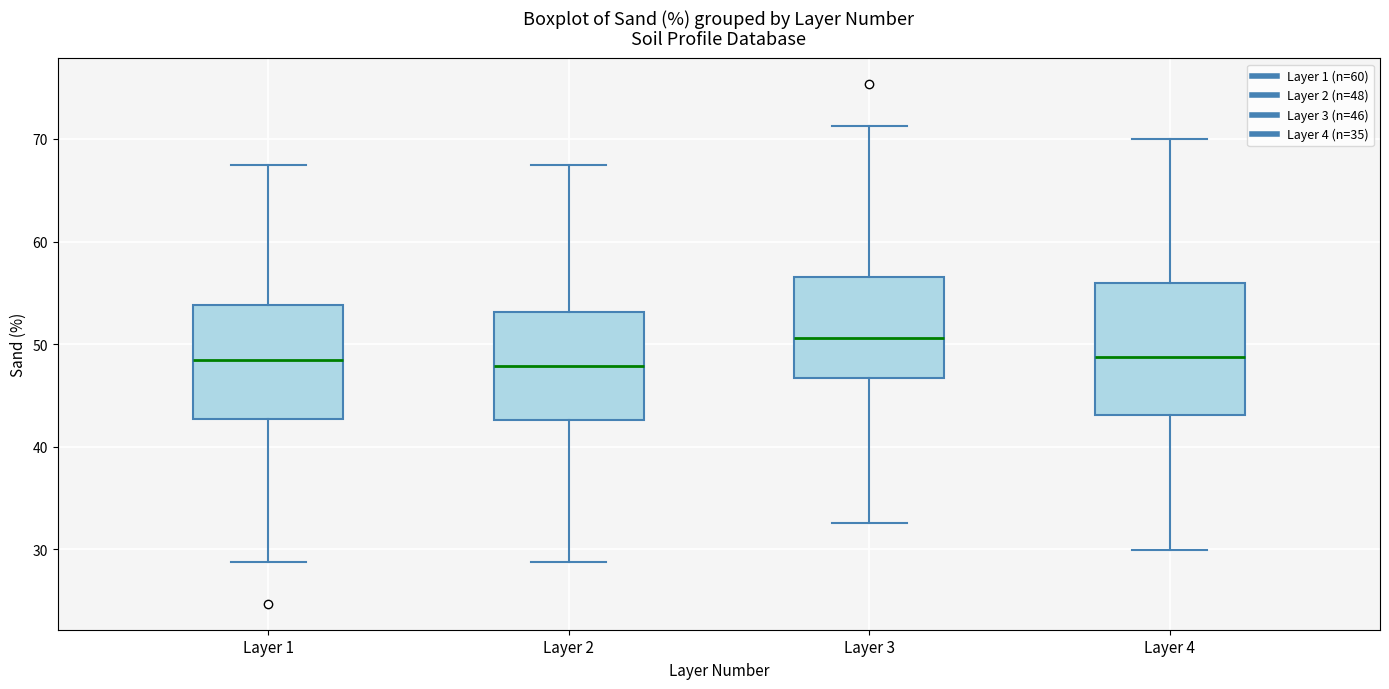

Where does the median line of the box for Layer 4 sit on the y-axis? The values are not printed on the chart, so give them approximately, as read against the axis.

49